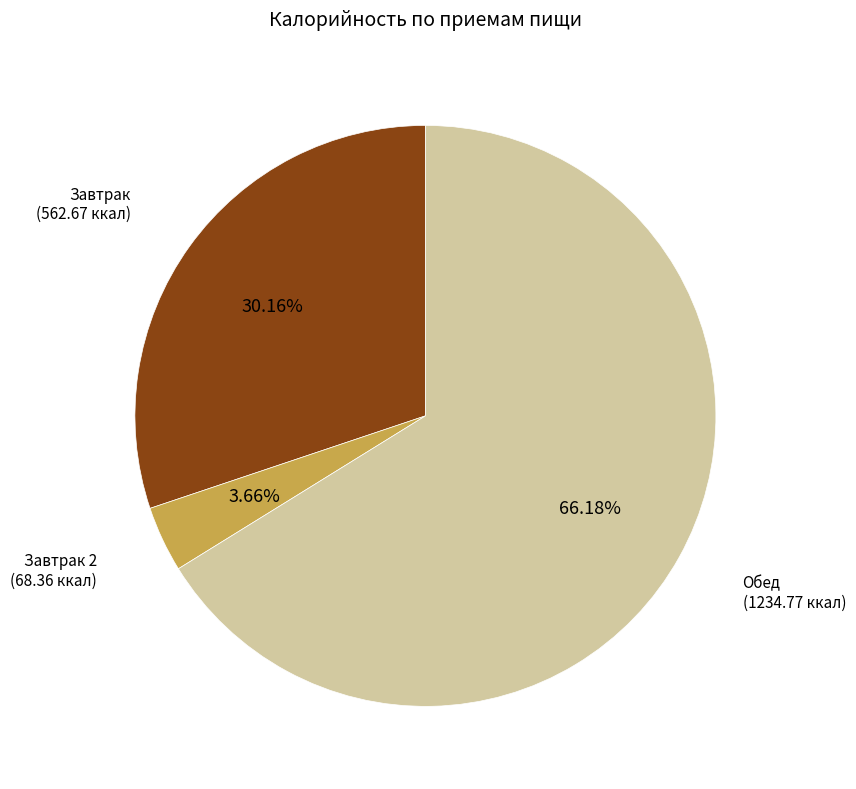

How many segments does this pie chart have?

3